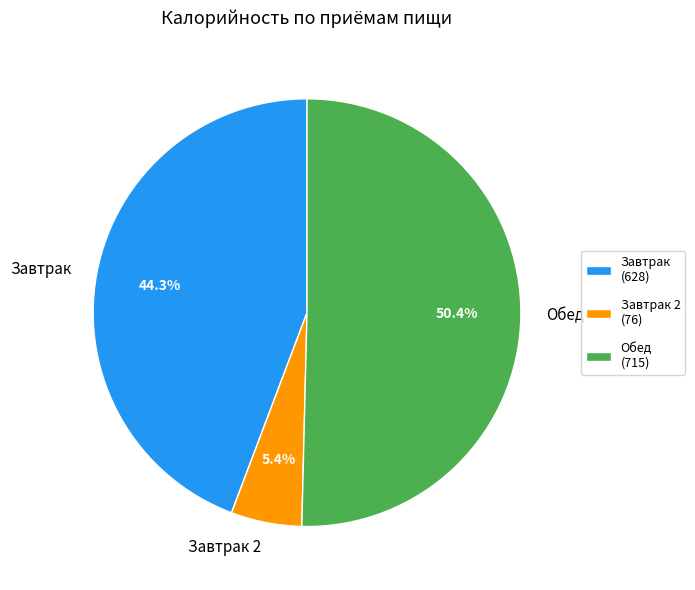

What portion of the pie excludes Завтрак?

55.7%